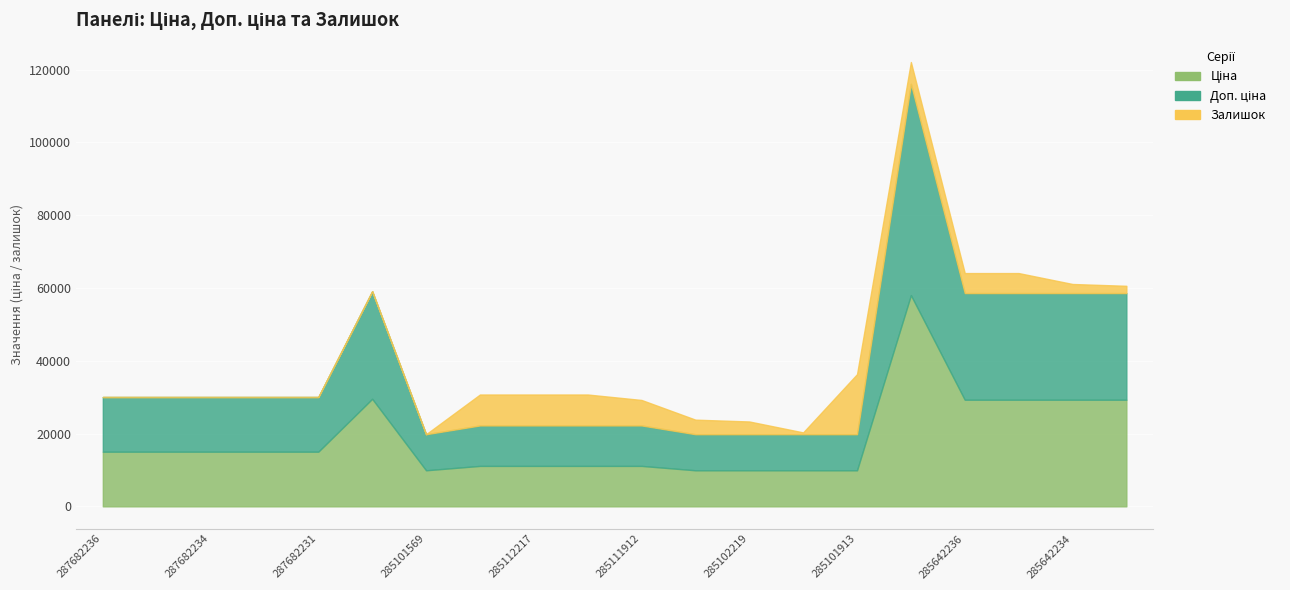

At which category does Доп. ціна reach its first local valley?

285101569